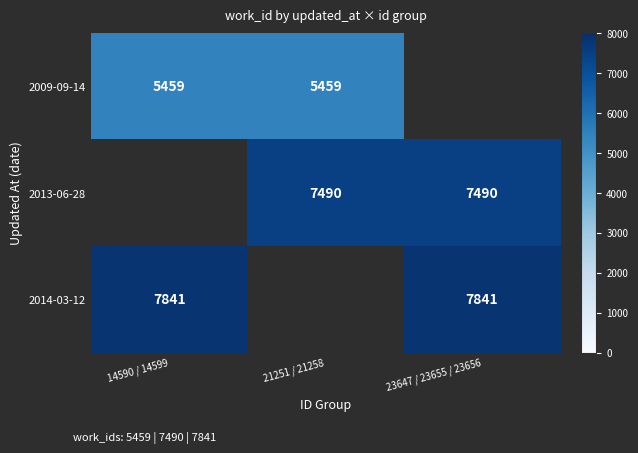

What is the sum of the 2014-03-12 values at 23647 / 23655 / 23656 and 14590 / 14599?

15682